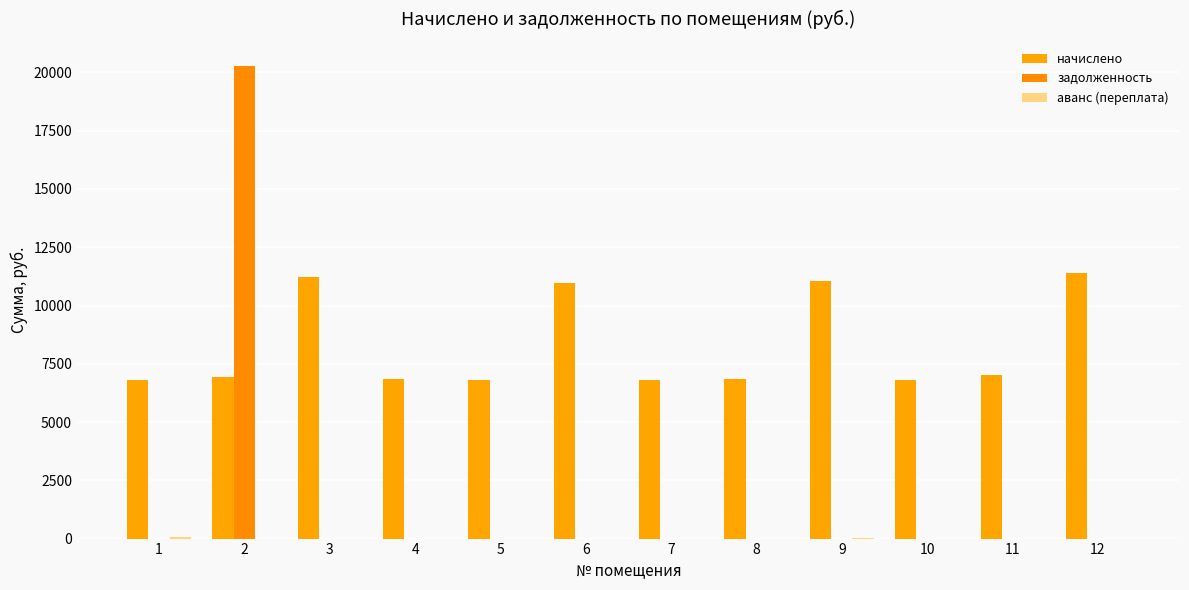

Which series has the largest total across all categories?

начислено